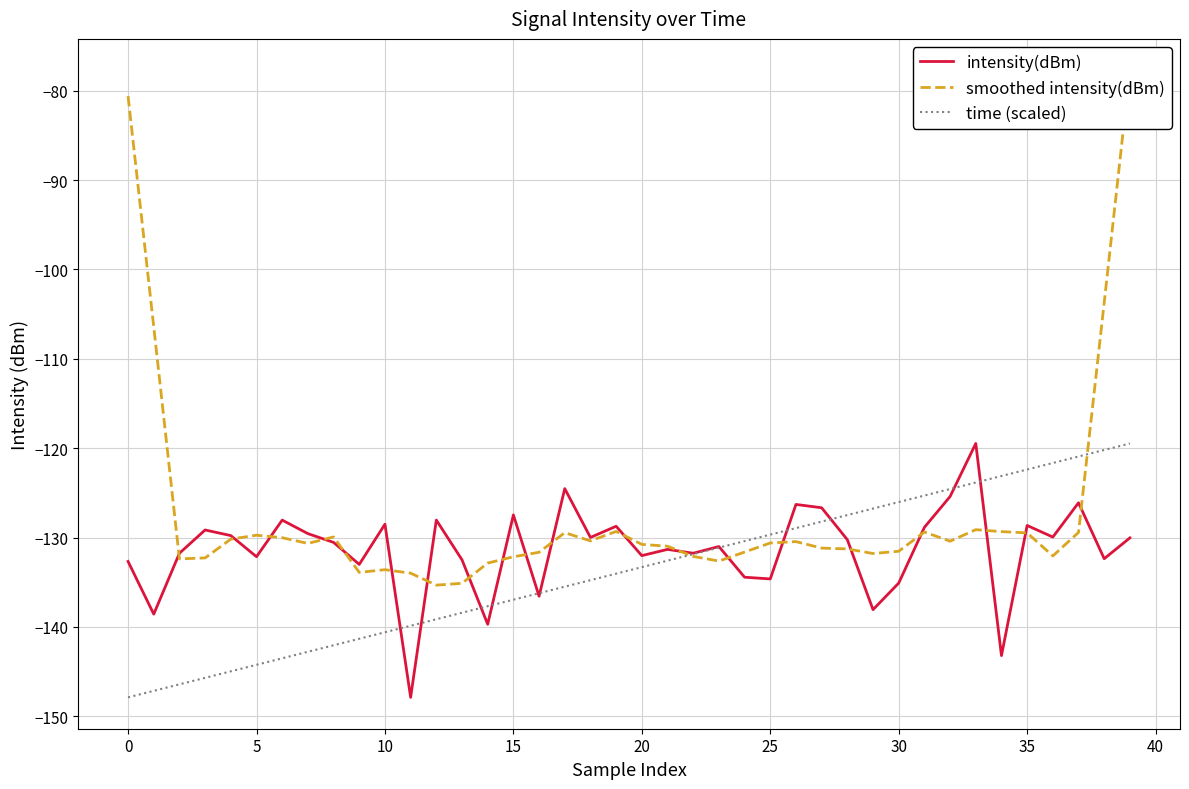

What is the highest value of the intensity(dBm) series?

-119.5